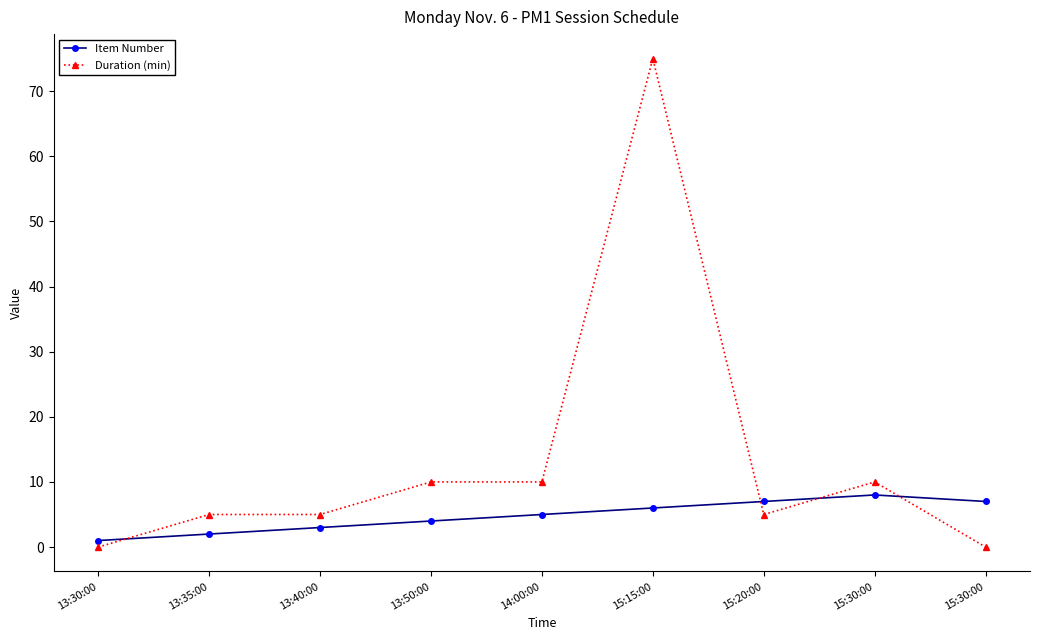

What is the difference between the maximum and minimum values in the Item Number series?

7